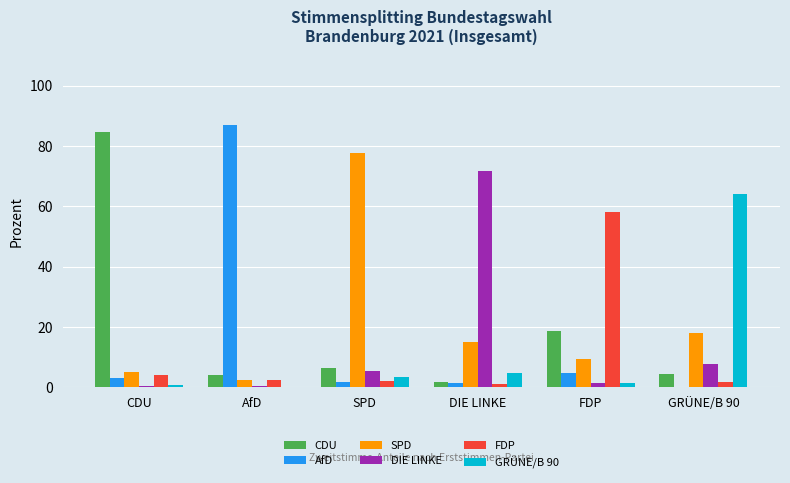

Between CDU and FDP, which series saw the biggest shift?

CDU